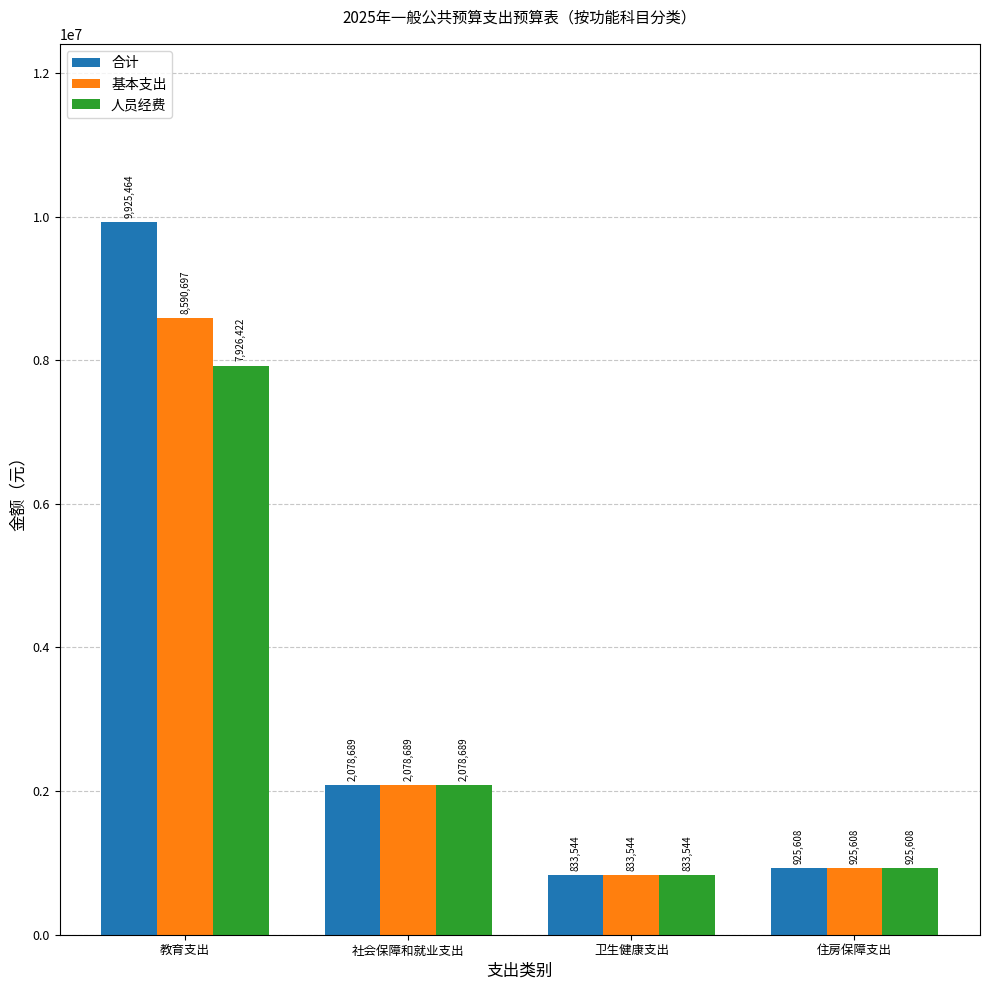

How many series are shown in this chart?

3